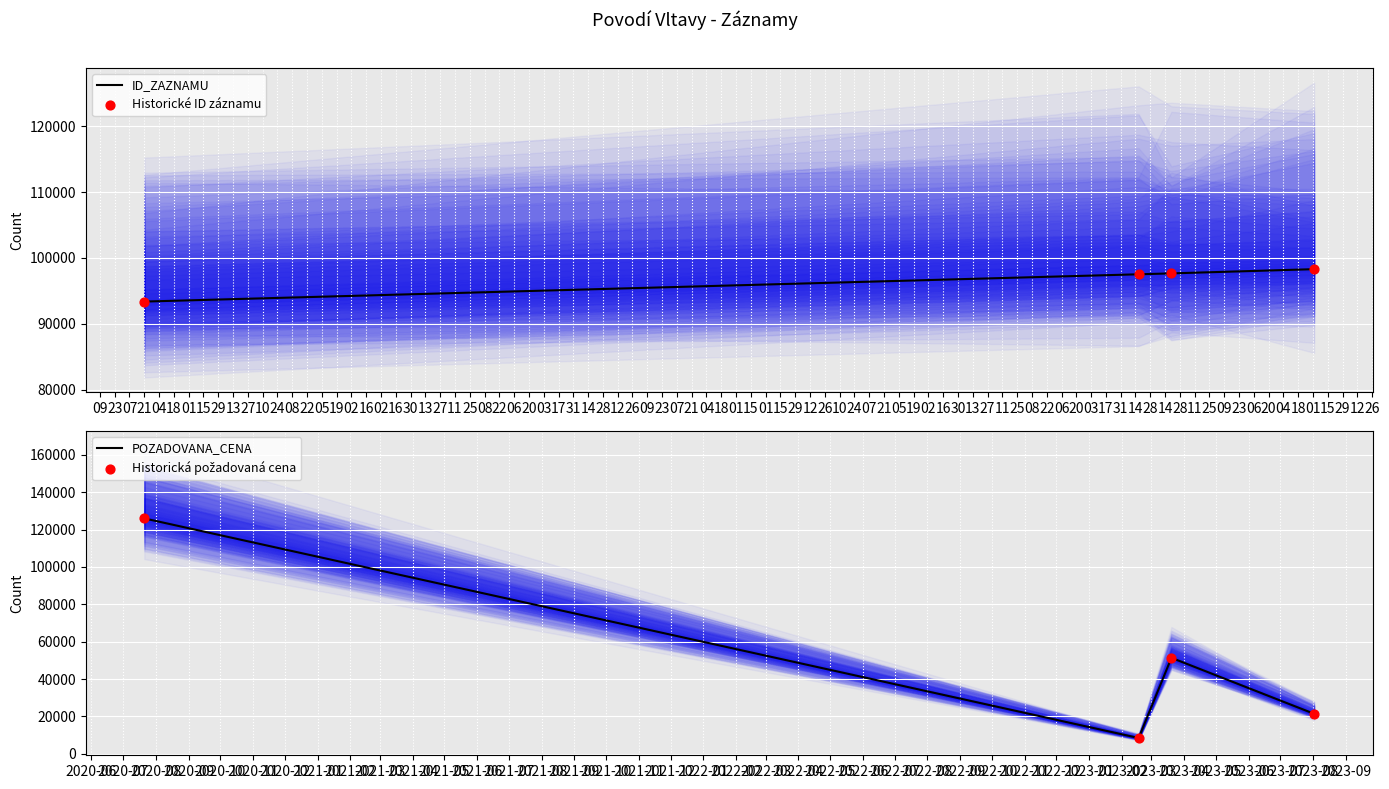

At how many categories does at least one series exceed 46173?

4